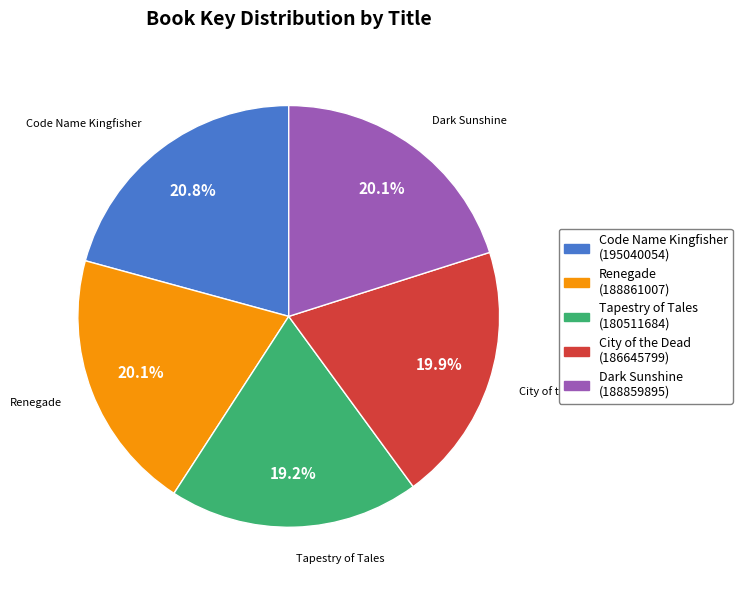

Does Dark Sunshine account for over 50% of the chart?

No